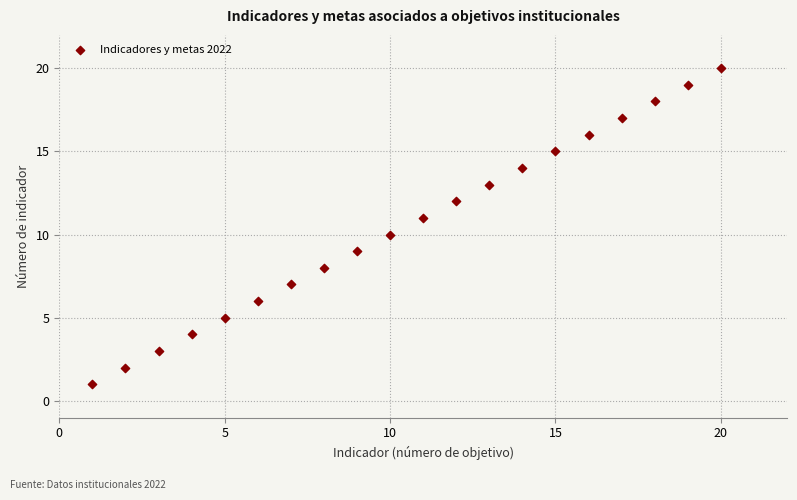

What is the range of Y values (max minus min)?

19